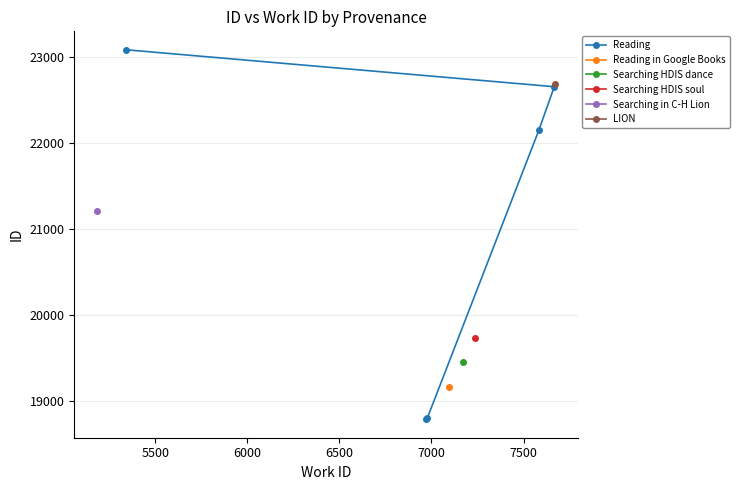

What is the value of the Reading point at the 3rd from the left?

18804